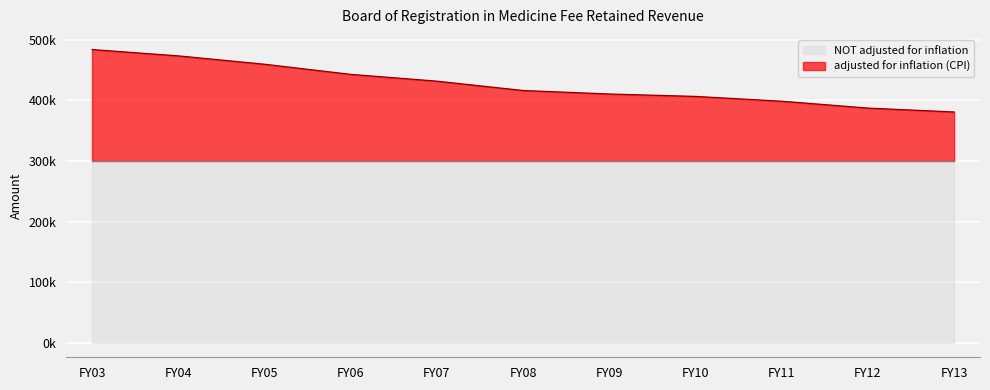

Which category has the highest value across all series?

FY03